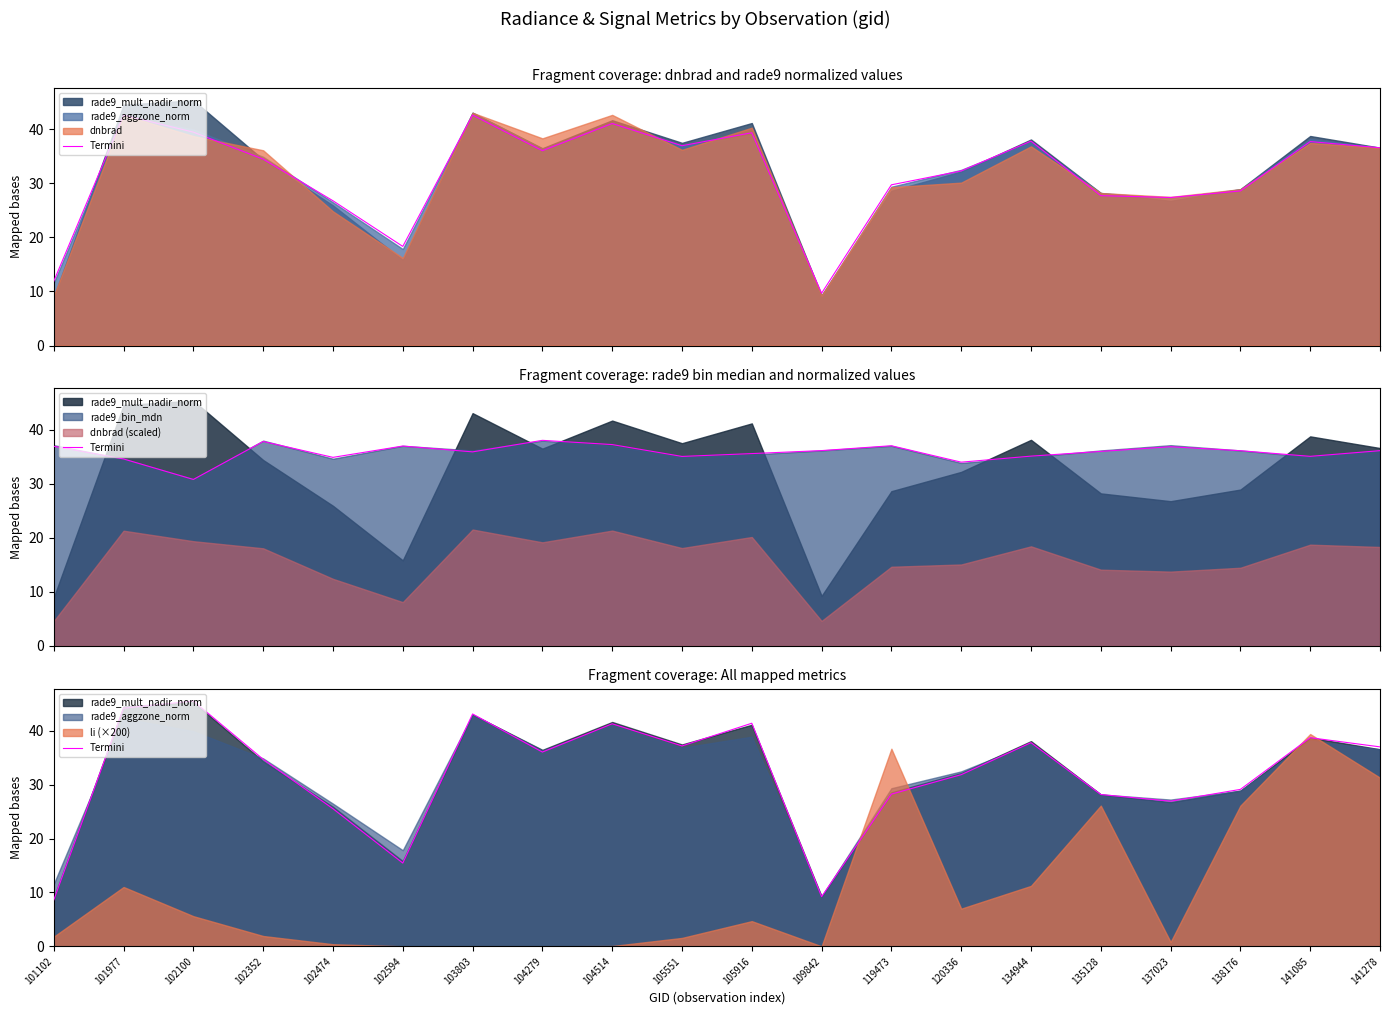

How many lines are shown in the chart?

1